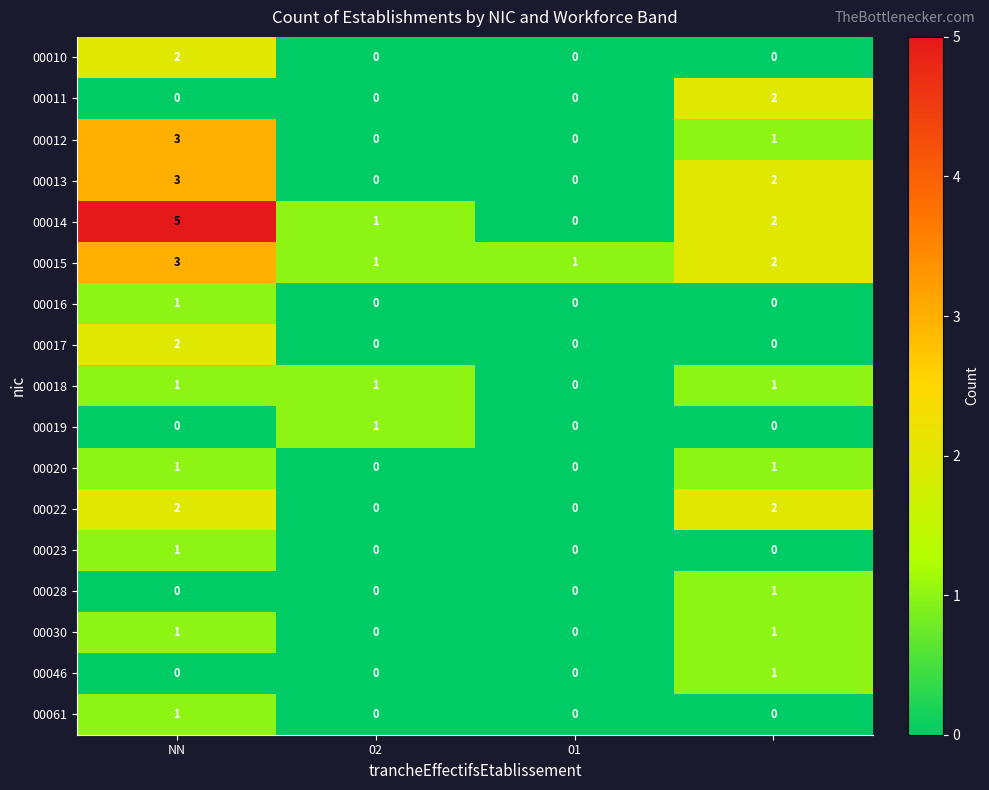

What is the maximum value shown in the chart?

5